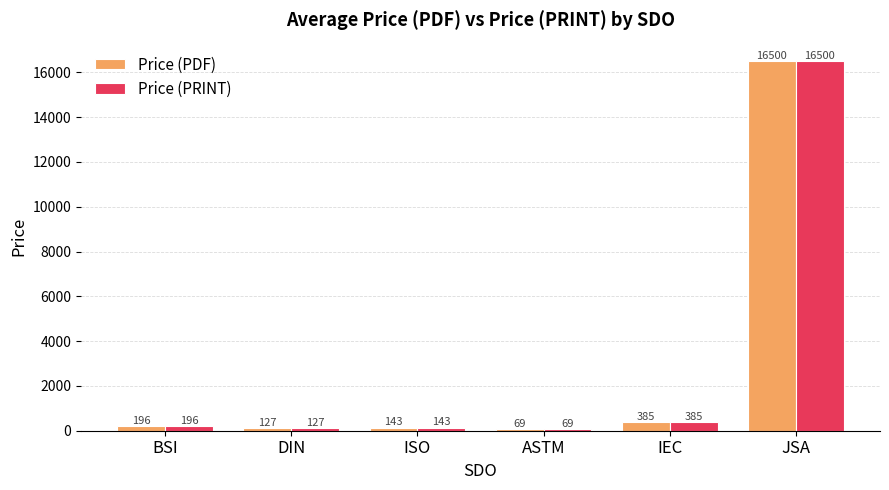

What is the minimum value for Price (PRINT)?

69.0